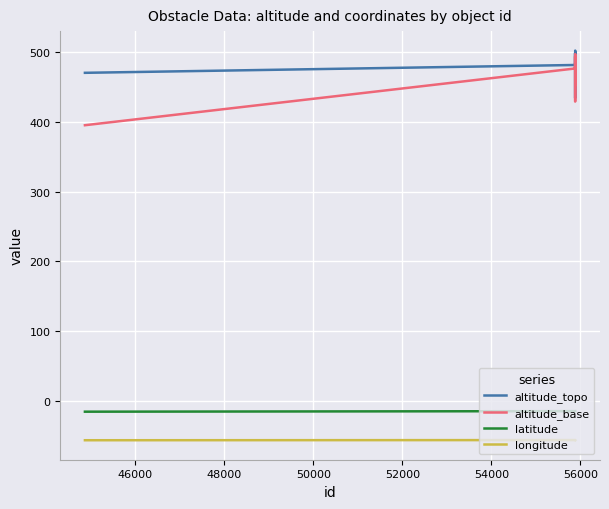

What is the maximum value shown in the chart?

501.8